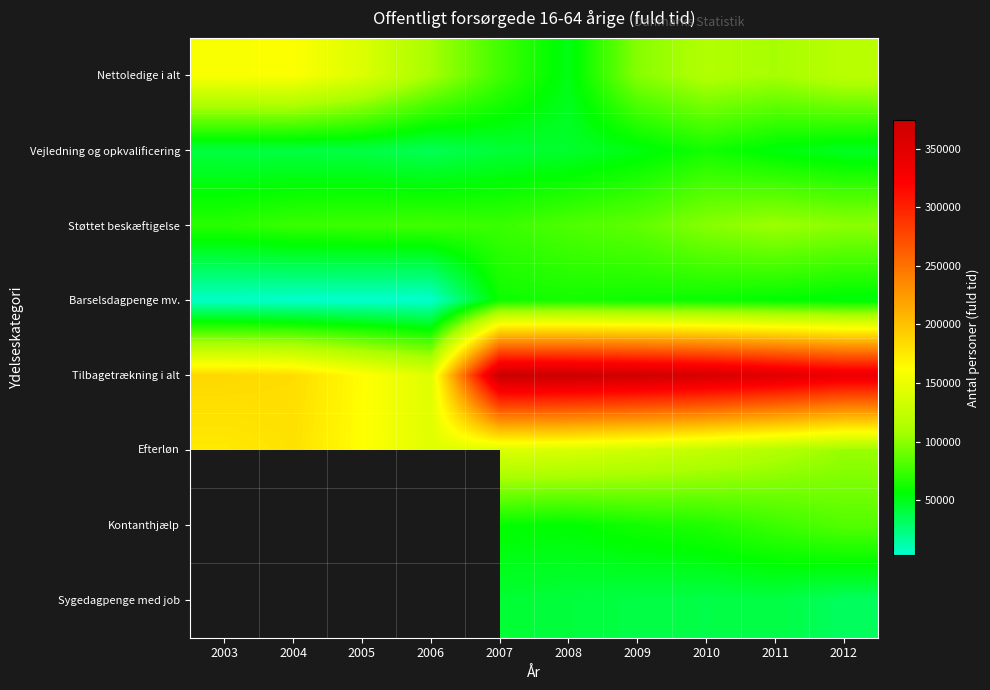

Is the value of Sygedagpenge med job at 2004 greater than the value of Nettoledige i alt at 2010?

No